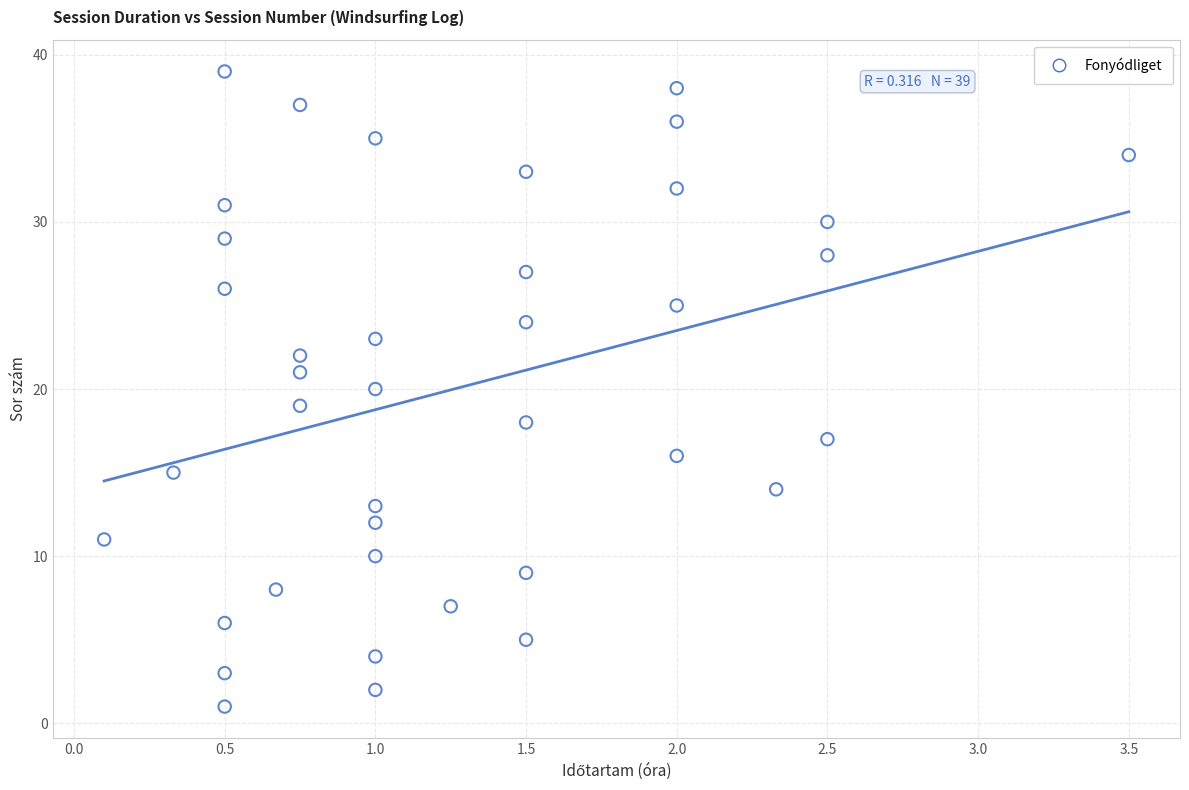

What is the range of Y values (max minus min)?

38